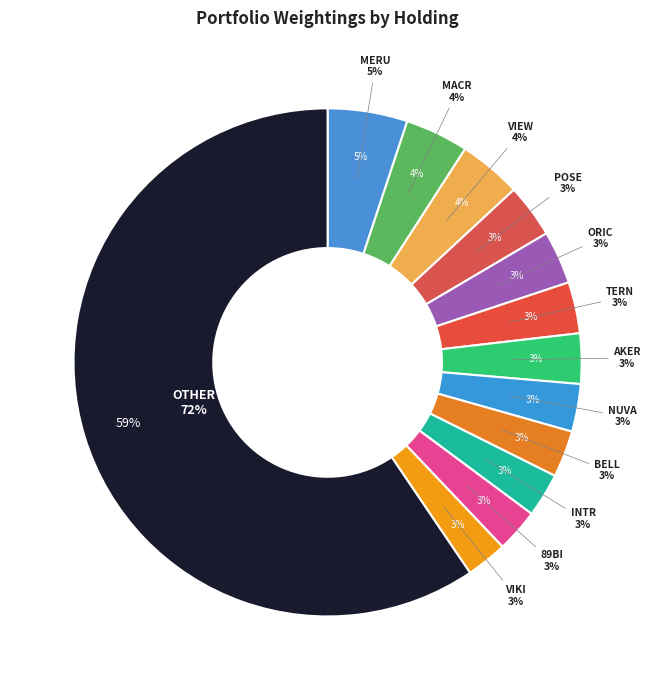

Which slice represents more than half of the pie?

OTHER